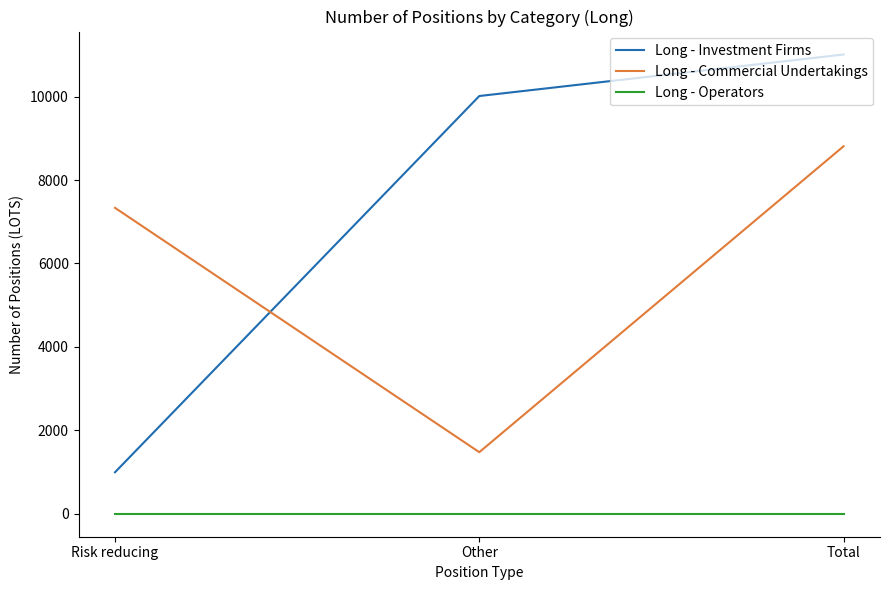

The value of Long - Commercial Undertakings at Risk reducing is 7333.2. True or false?

True